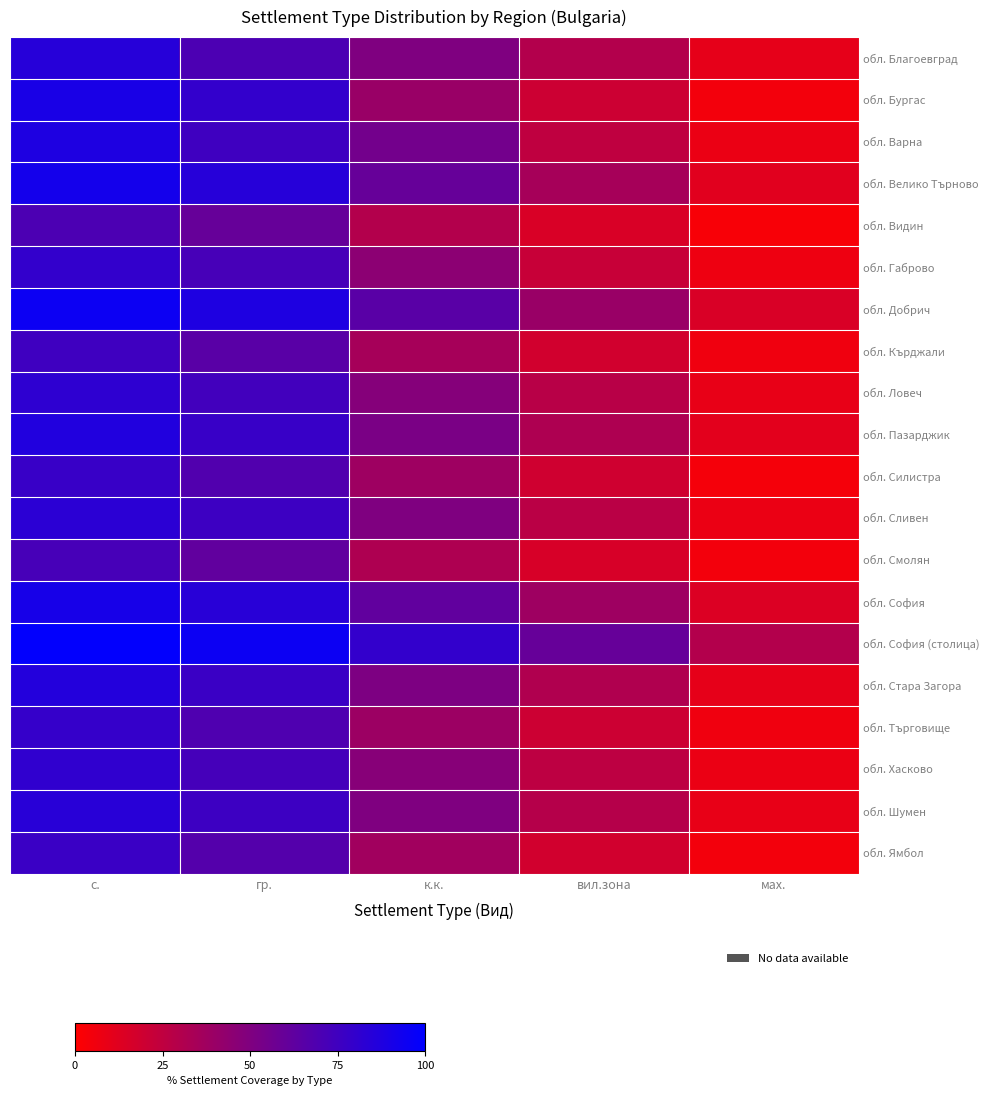

What is the minimum value shown in the chart?

3